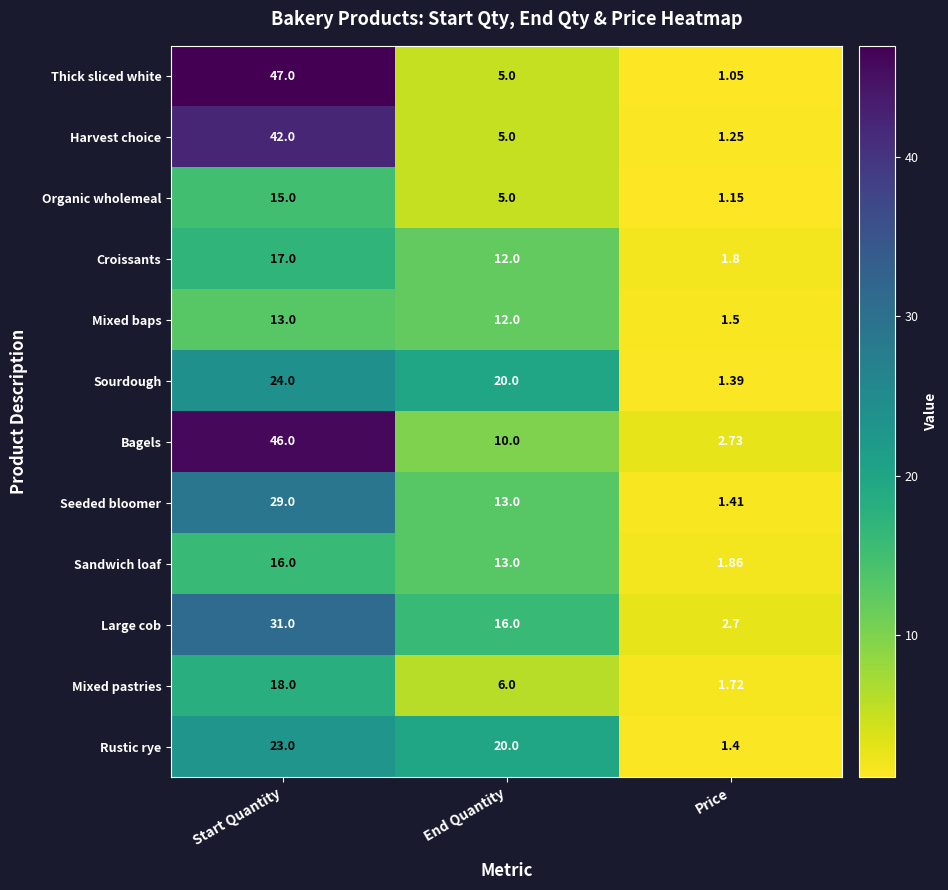

Rank the series at Price from highest to lowest value.

Bagels, Large cob, Sandwich loaf, Croissants, Mixed pastries, Mixed baps, Seeded bloomer, Rustic rye, Sourdough, Harvest choice, Organic wholemeal, Thick sliced white